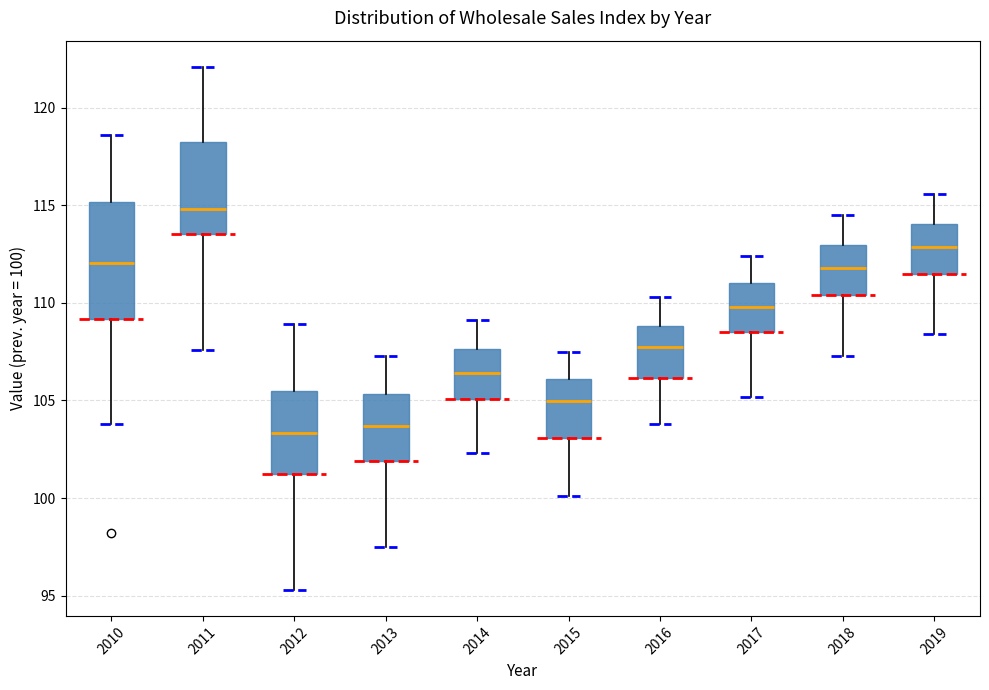

Reading left to right, transcribe this box plot: for each box, give where its median line is, the range the box spans, and where its two whiskers end, as read against the y-axis. The values are not printed on the chart, so give them approximately, as read against the axis.

2010: median 112.0, box 109.0 to 115.0, whiskers 104.0 to 118.5
2011: median 115.0, box 113.5 to 118.5, whiskers 107.5 to 122.0
2012: median 103.5, box 101.0 to 105.5, whiskers 95.5 to 109.0
2013: median 103.5, box 102.0 to 105.5, whiskers 97.5 to 107.5
2014: median 106.5, box 105.0 to 107.5, whiskers 102.5 to 109.0
2015: median 105.0, box 103.0 to 106.0, whiskers 100.0 to 107.5
2016: median 108.0, box 106.0 to 109.0, whiskers 104.0 to 110.5
2017: median 110.0, box 108.5 to 111.0, whiskers 105.0 to 112.5
2018: median 112.0, box 110.5 to 113.0, whiskers 107.5 to 114.5
2019: median 113.0, box 111.5 to 114.0, whiskers 108.5 to 115.5